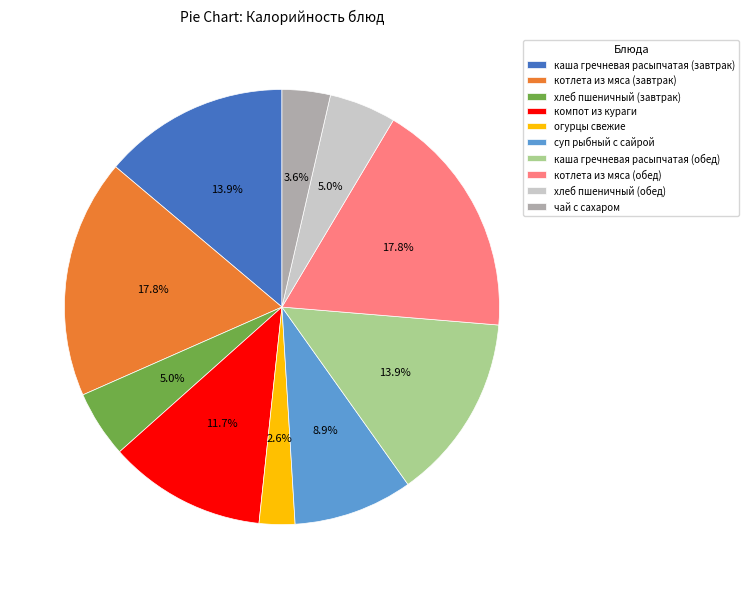

How many segments does this pie chart have?

10